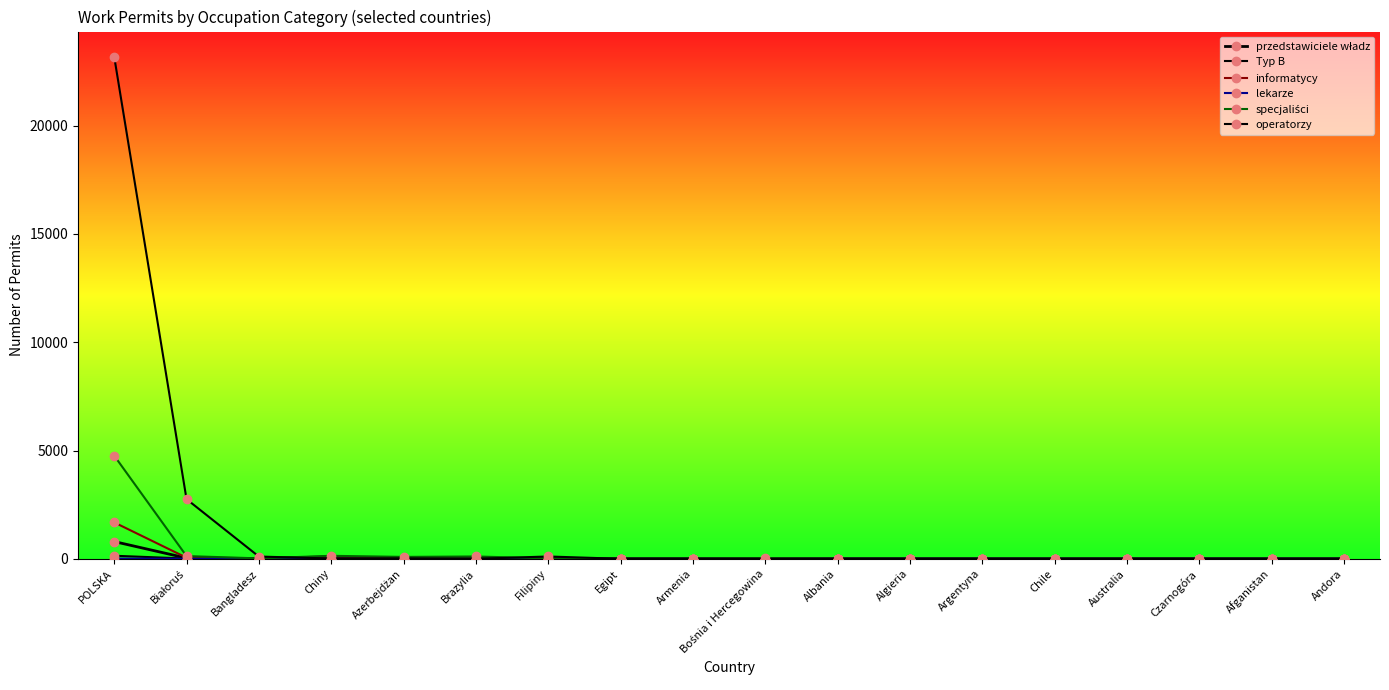

Reading left to right, list all the values displayed in this chart.

przedstawiciele władz: POLSKA=796	Białoruś=33	Bangladesz=13	Chiny=91	Azerbejdżan=3	Brazylia=2	Filipiny=1	Egipt=3	Armenia=1	Bośnia i Hercegowina=2	Albania=0	Algieria=0	Argentyna=0	Chile=0	Australia=0	Czarnogóra=0	Afganistan=0	Andora=0
Typ B: POLSKA=141	Białoruś=11	Bangladesz=0	Chiny=6	Azerbejdżan=3	Brazylia=4	Filipiny=0	Egipt=0	Armenia=0	Bośnia i Hercegowina=0	Albania=0	Algieria=0	Argentyna=0	Chile=0	Australia=0	Czarnogóra=0	Afganistan=0	Andora=0
informatycy: POLSKA=1681	Białoruś=51	Bangladesz=0	Chiny=26	Azerbejdżan=36	Brazylia=4	Filipiny=7	Egipt=1	Armenia=1	Bośnia i Hercegowina=8	Albania=1	Algieria=0	Argentyna=0	Chile=0	Australia=0	Czarnogóra=0	Afganistan=0	Andora=0
lekarze: POLSKA=10	Białoruś=1	Bangladesz=0	Chiny=1	Azerbejdżan=0	Brazylia=0	Filipiny=0	Egipt=0	Armenia=0	Bośnia i Hercegowina=0	Albania=0	Algieria=0	Argentyna=0	Chile=0	Australia=0	Czarnogóra=0	Afganistan=0	Andora=0
specjaliści: POLSKA=4763	Białoruś=126	Bangladesz=19	Chiny=138	Azerbejdżan=87	Brazylia=107	Filipiny=19	Egipt=9	Armenia=11	Bośnia i Hercegowina=23	Albania=3	Algieria=2	Argentyna=1	Chile=6	Australia=1	Czarnogóra=2	Afganistan=1	Andora=1
operatorzy: POLSKA=23187	Białoruś=2755	Bangladesz=104	Chiny=13	Azerbejdżan=22	Brazylia=1	Filipiny=107	Egipt=0	Armenia=2	Bośnia i Hercegowina=0	Albania=0	Algieria=0	Argentyna=0	Chile=0	Australia=0	Czarnogóra=0	Afganistan=0	Andora=0